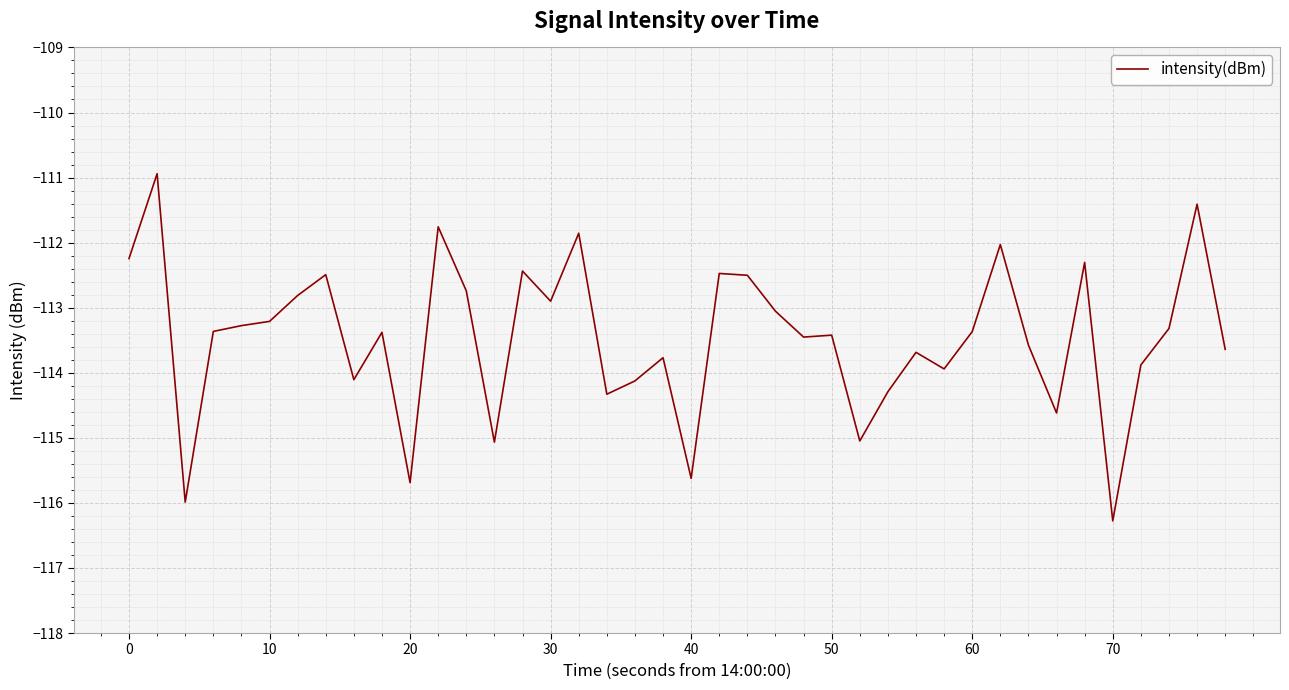

True or false: there are more than 0 points higher than both neighbors.

True